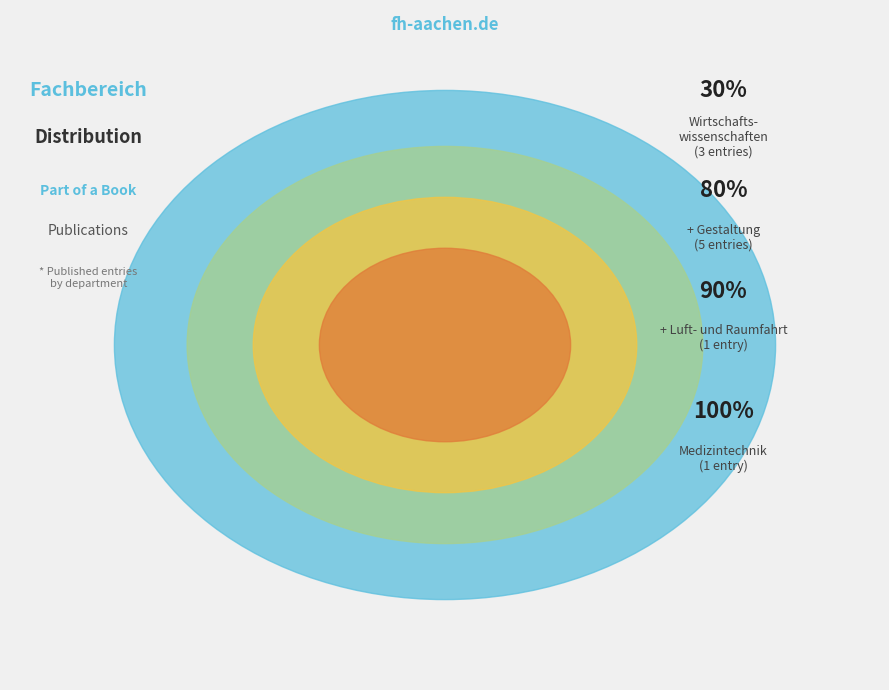

Which slice is the smallest?

Fachbereich Medizintechnik